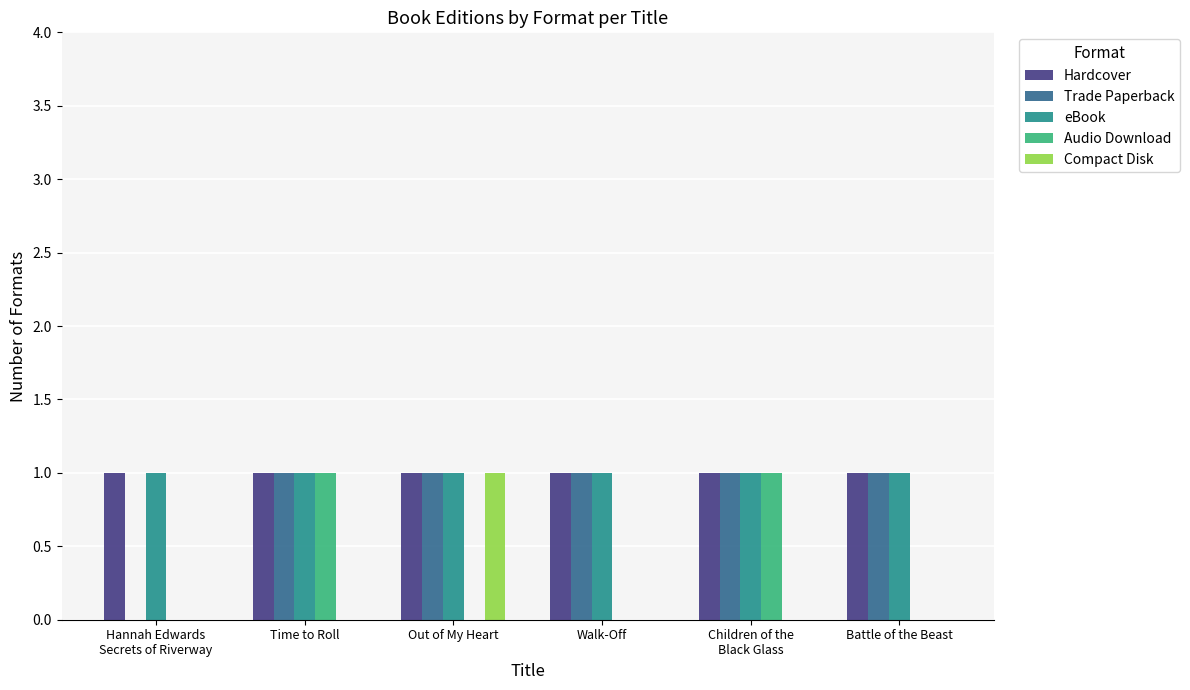

Between Time to Roll and Battle of the Beast, which series saw the biggest shift?

Audio Download